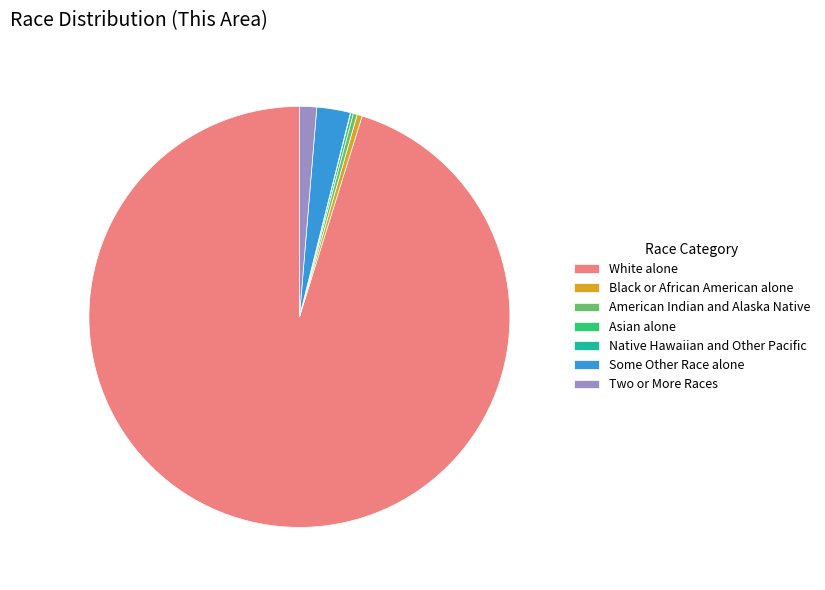

What is the majority slice?

White alone